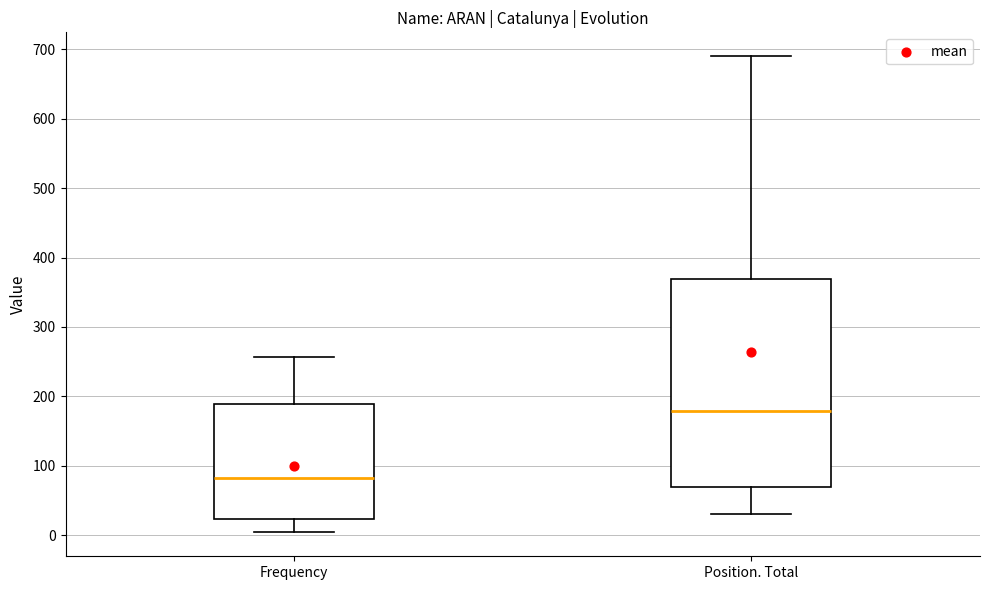

Comparing the boxes themselves (not the whiskers), which one is the tallest?

Position. Total